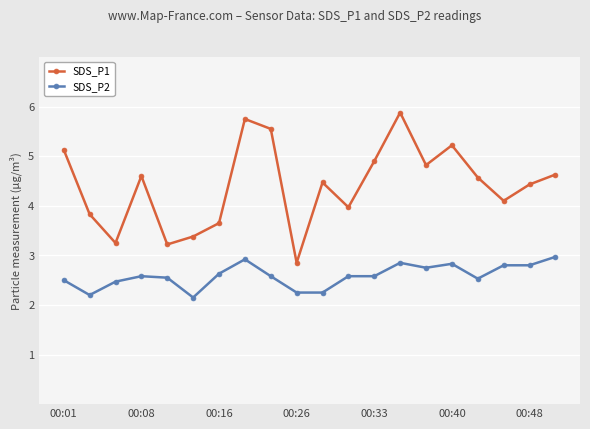

Which series has the largest range (max minus min)?

SDS_P1